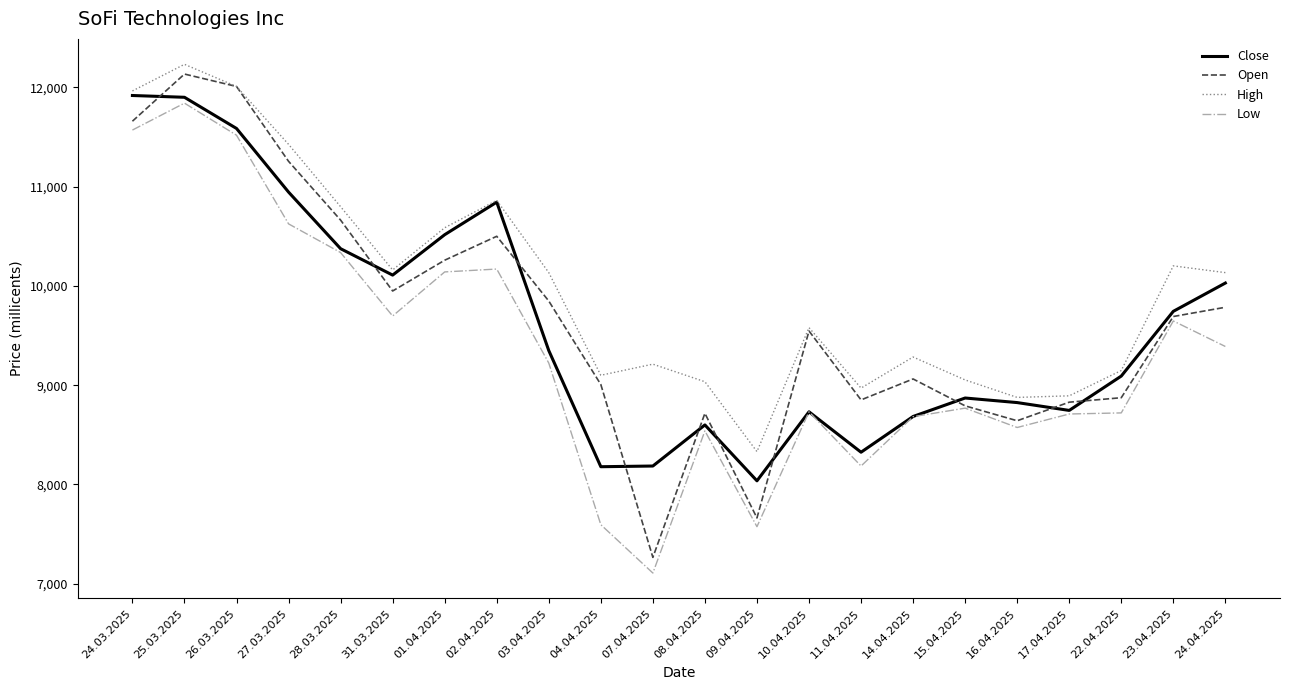

Where is Open nearest to the value 9700?

23.04.2025